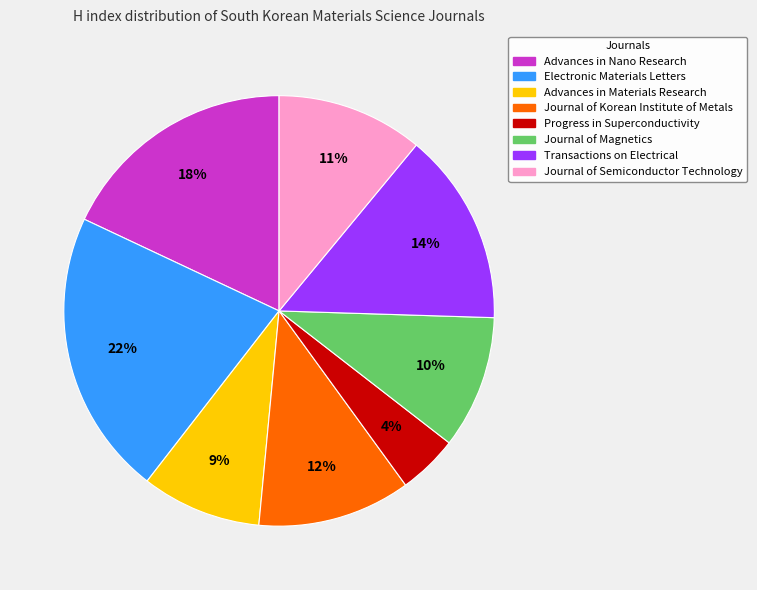

The Advances in Nano Research slice represents 8% of the pie. True or false?

False